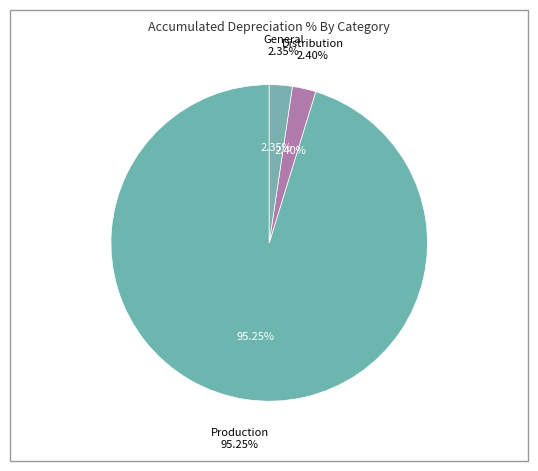

Which category has the biggest portion of the pie?

Production